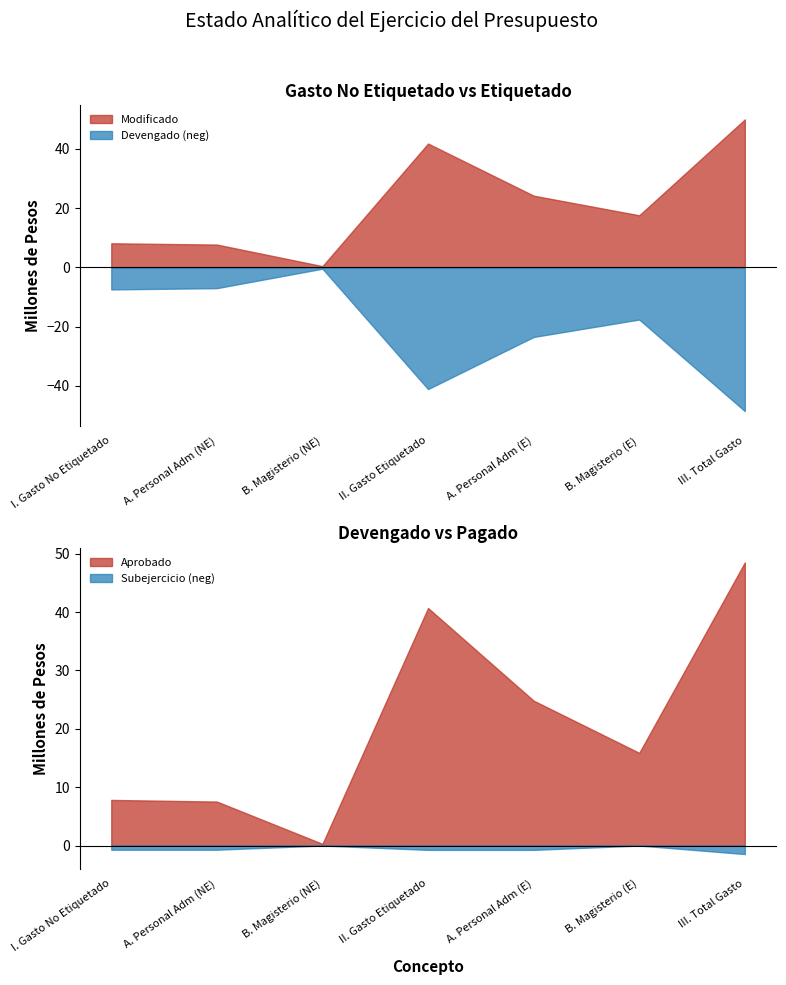

Which series has the widest spread of values?

modificado